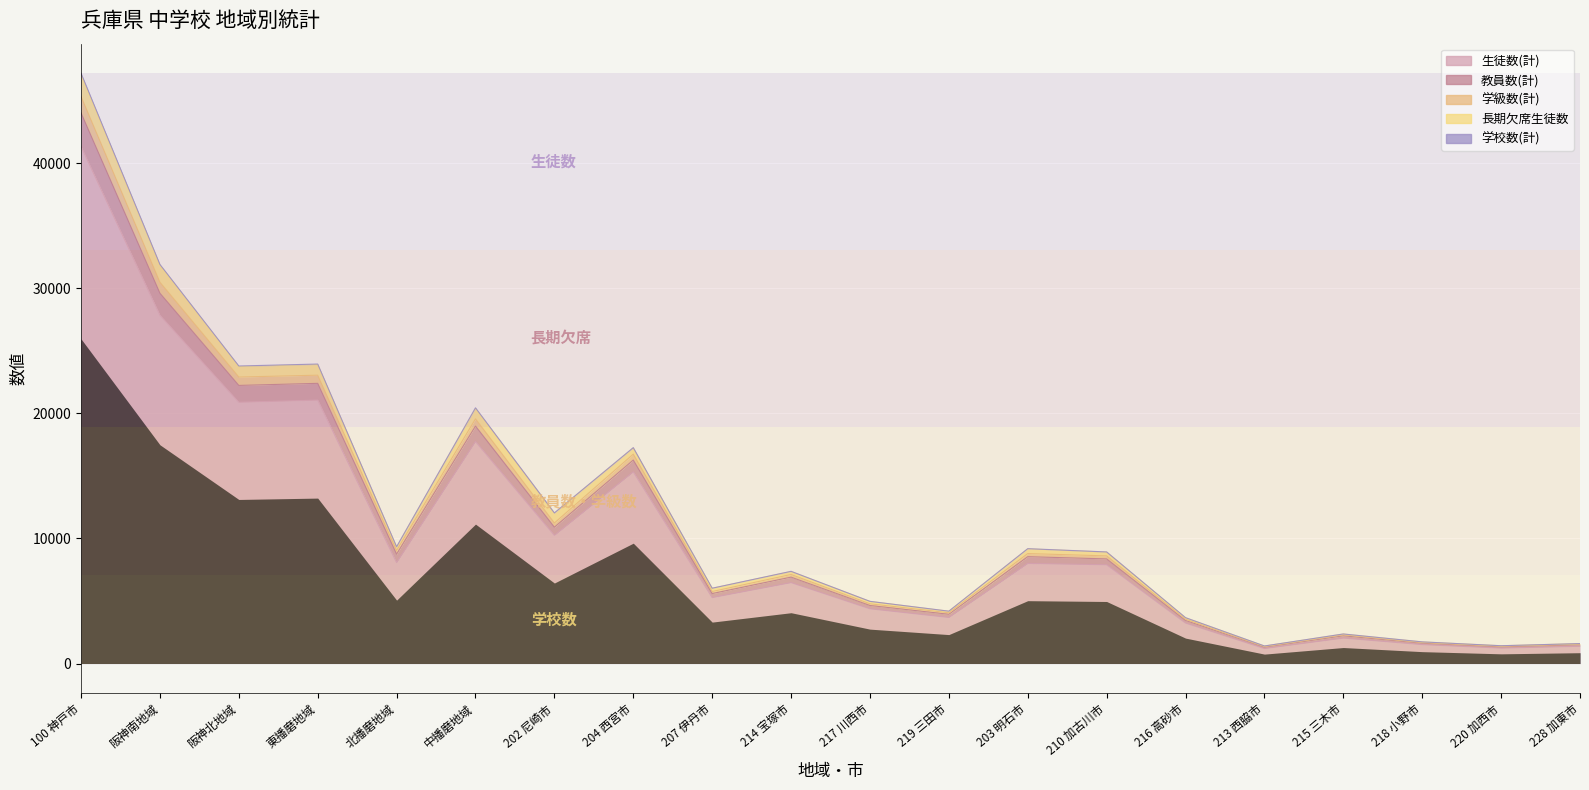

True or false: 学級数(計) and 生徒数(計) intersect in this chart.

False